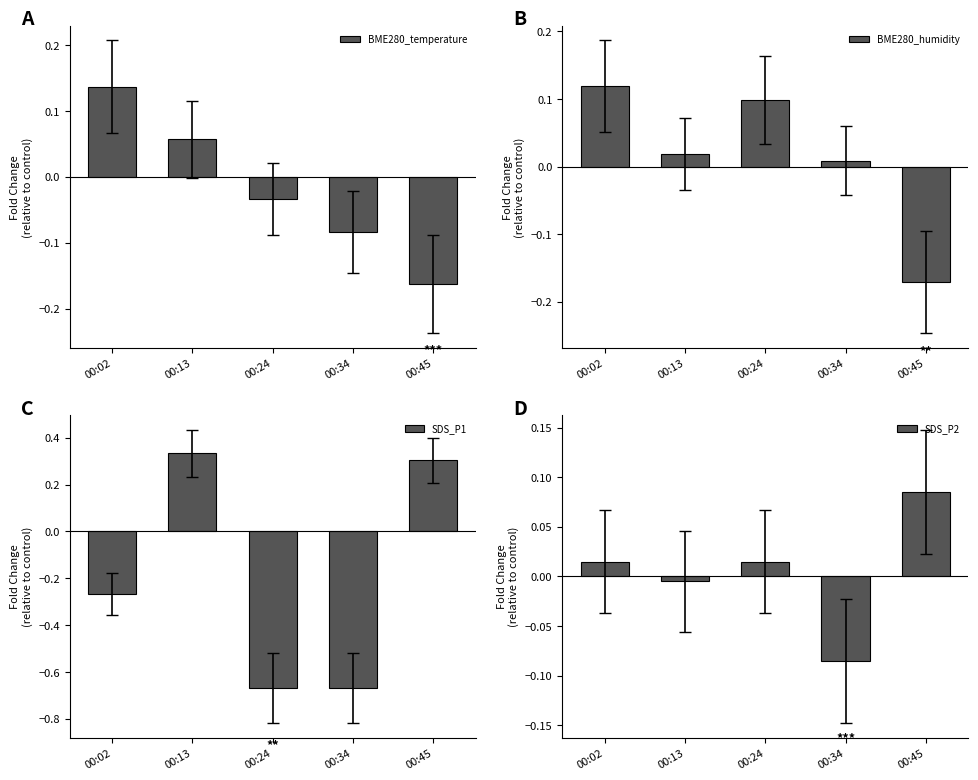

How many series are shown in this chart?

4